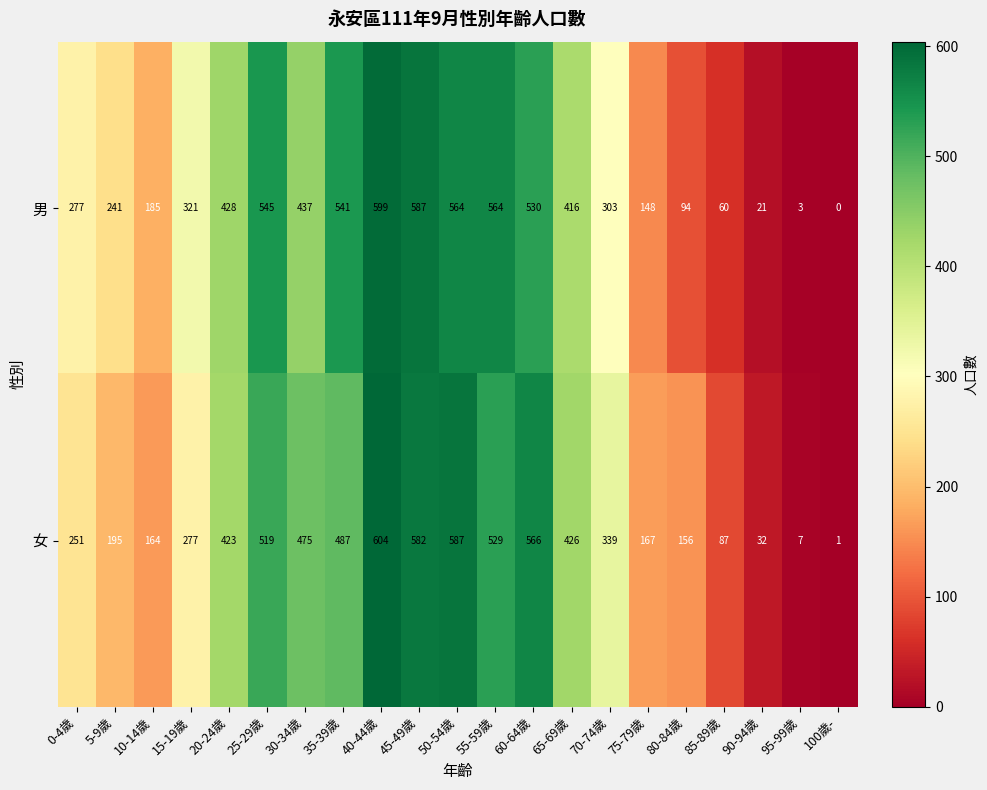

The value of 女 at 75-79歲 is 167. True or false?

True